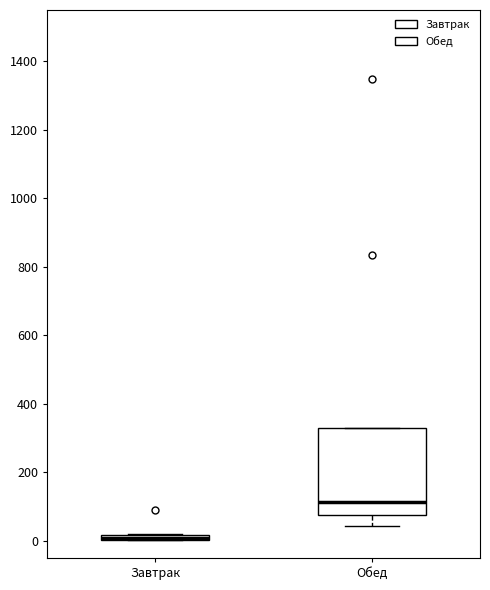

Comparing the boxes themselves (not the whiskers), which one is the tallest?

Обед